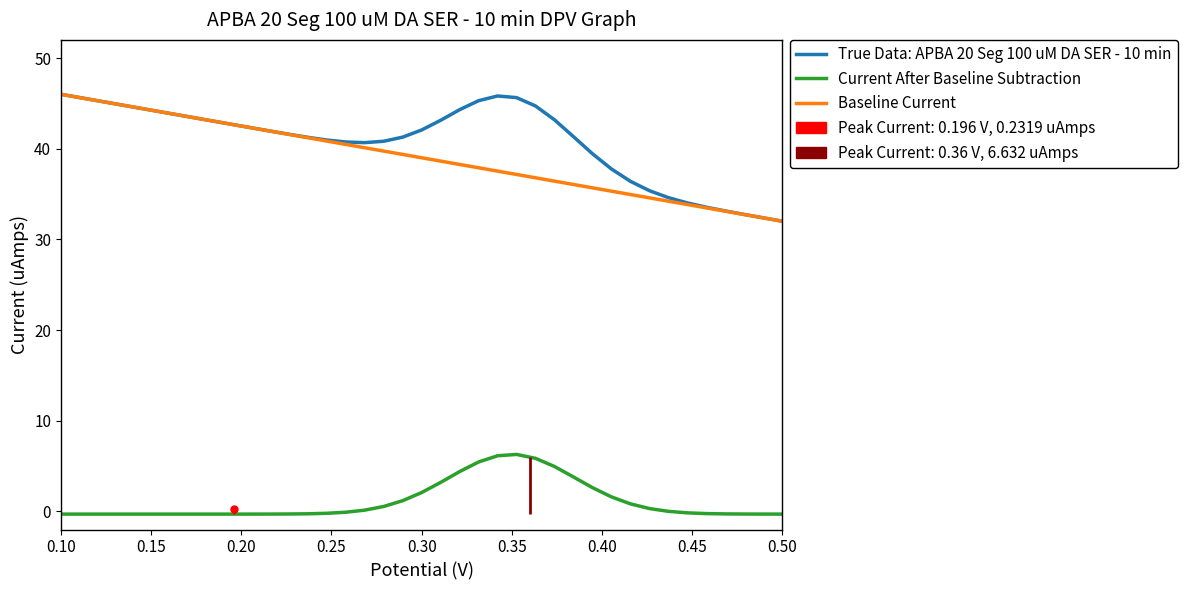

What is the lowest value of the Current After Baseline Subtraction series?

-0.3